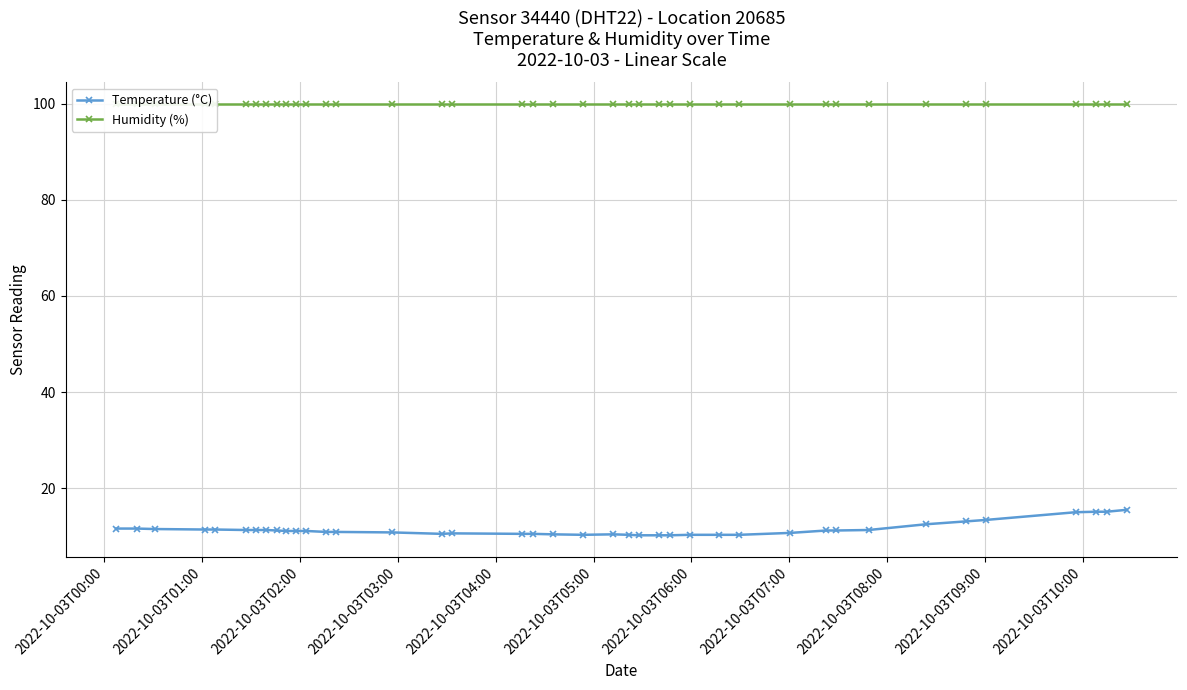

Does the chart display data point markers on the line(s)?

Yes